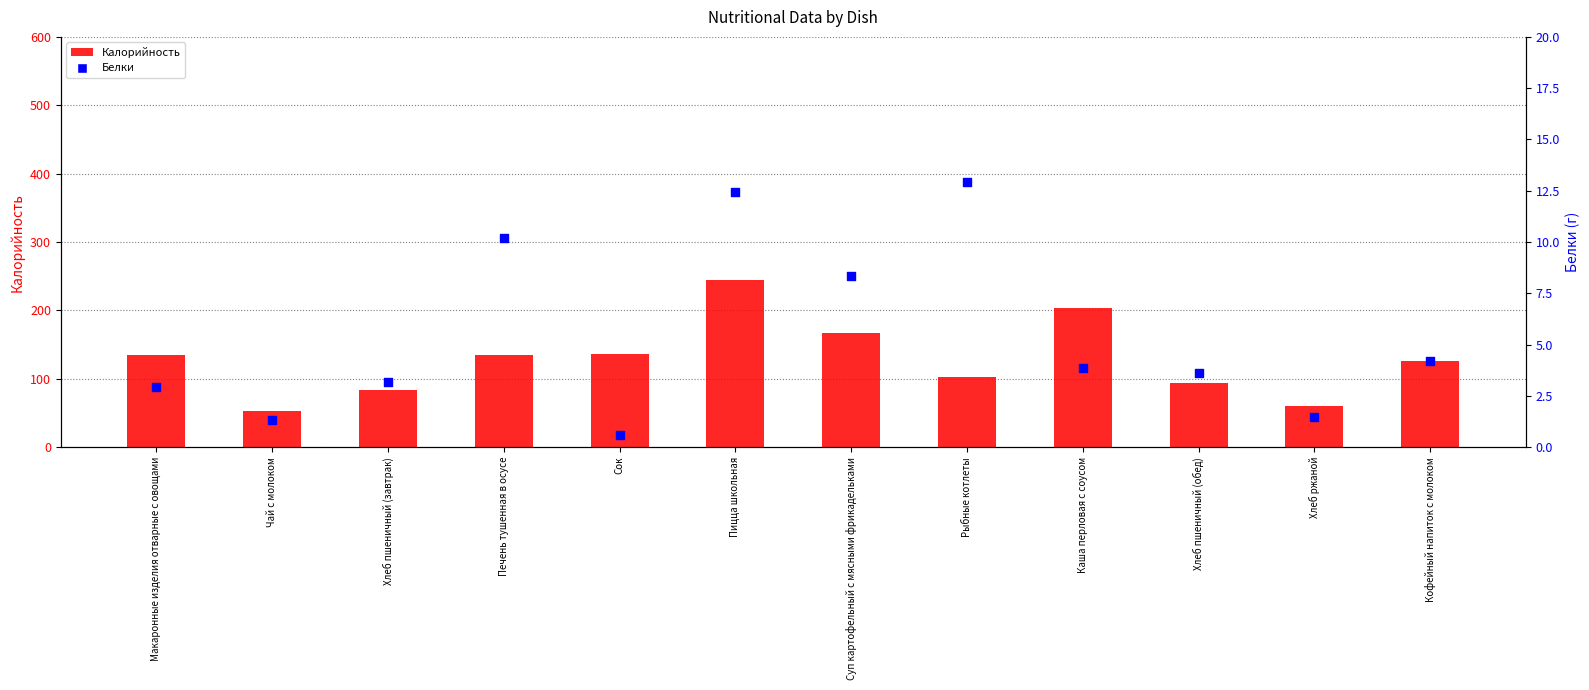

What is the total value across all series at Каша перловая с соусом?

208.2